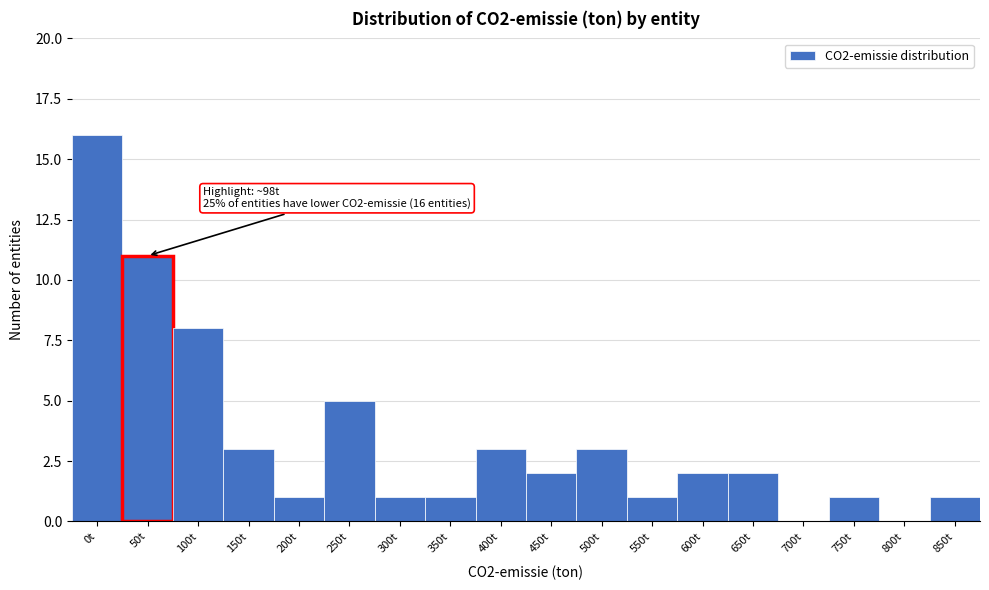

Reading left to right, what are all the values shown in this chart?

0t=16	50t=11	100t=8	150t=3	200t=1	250t=5	300t=1	350t=1	400t=3	450t=2	500t=3	550t=1	600t=2	650t=2	700t=0	750t=1	800t=0	850t=1